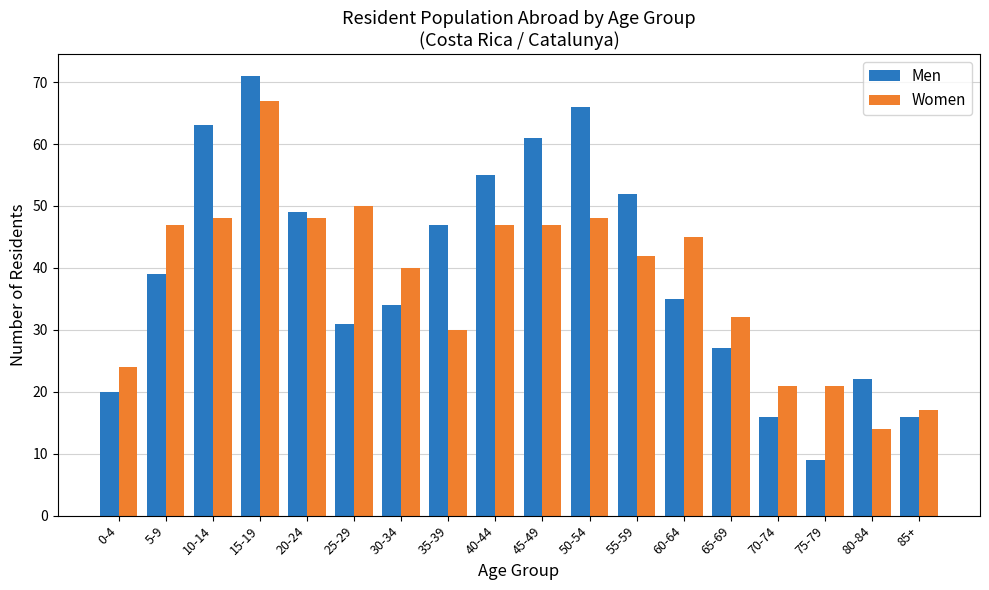

What position from the right is 10-14?

16